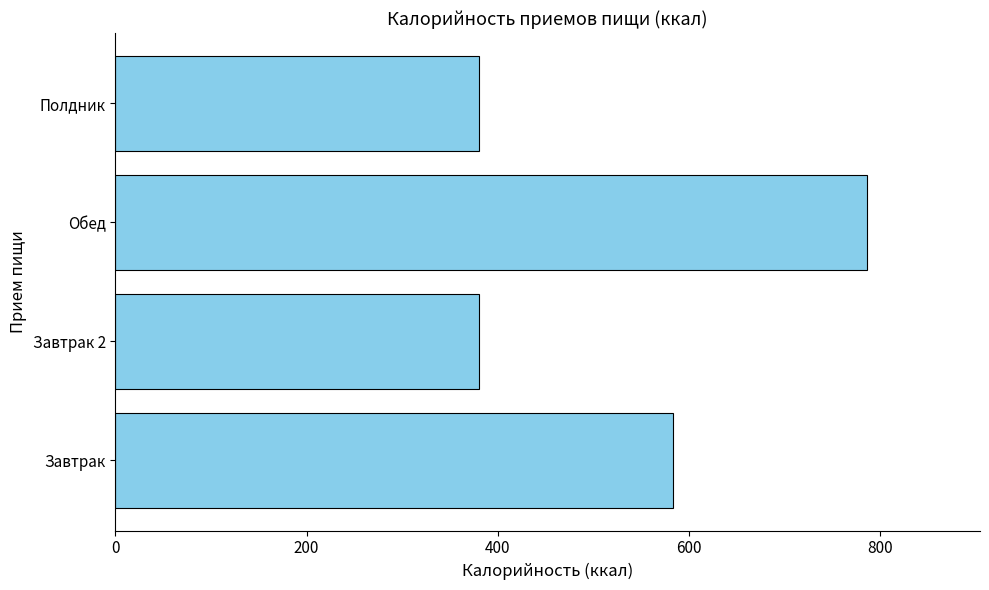

Reading bottom to top, what are all the values shown in this chart?

Завтрак=582.9	Завтрак 2=380.2	Обед=786.5	Полдник=380.2